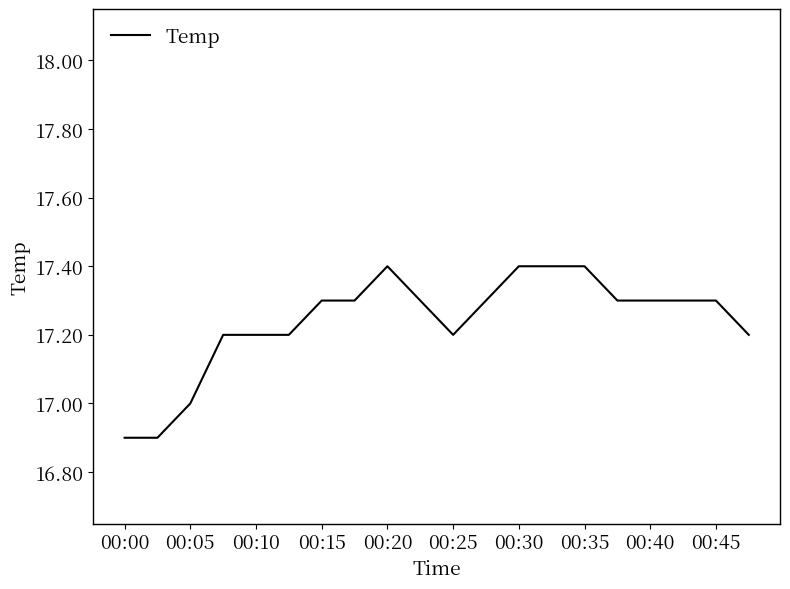

What is the minimum value shown in the chart?

16.9